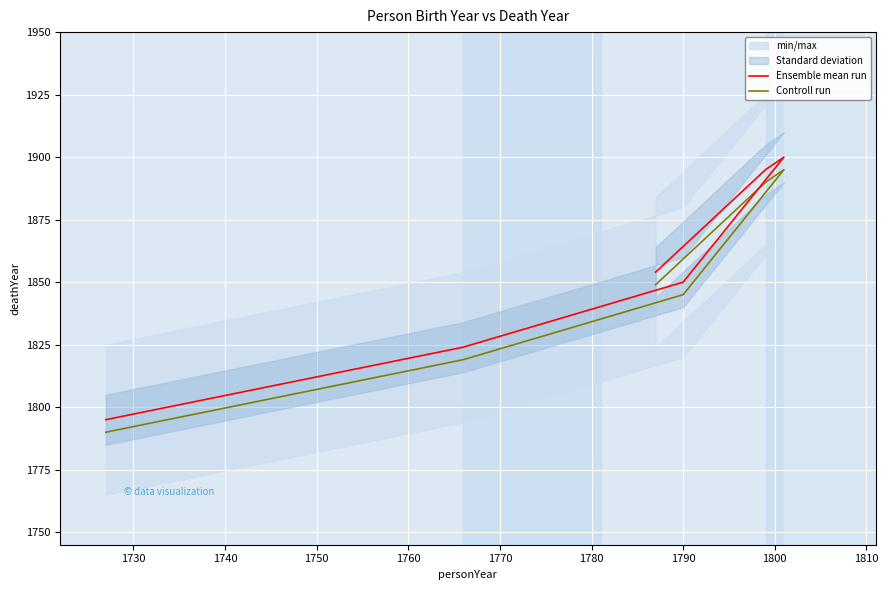

Rank the series by their maximum value, from highest to lowest.

Ensemble mean run, Controll run